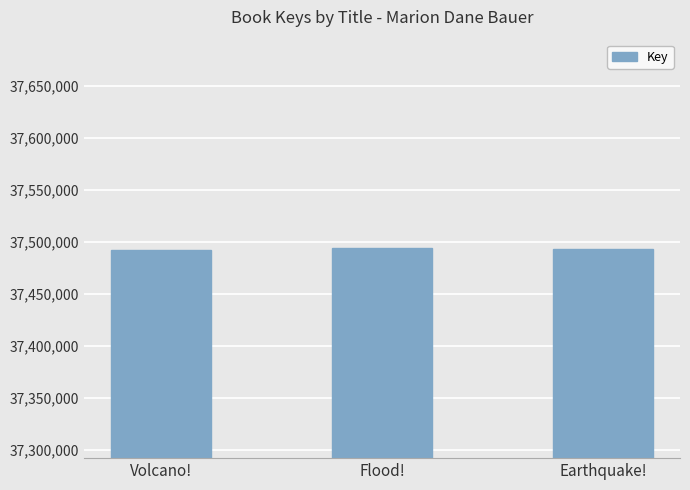

The chart shows a value of 11275954 at Volcano!. True or false?

False